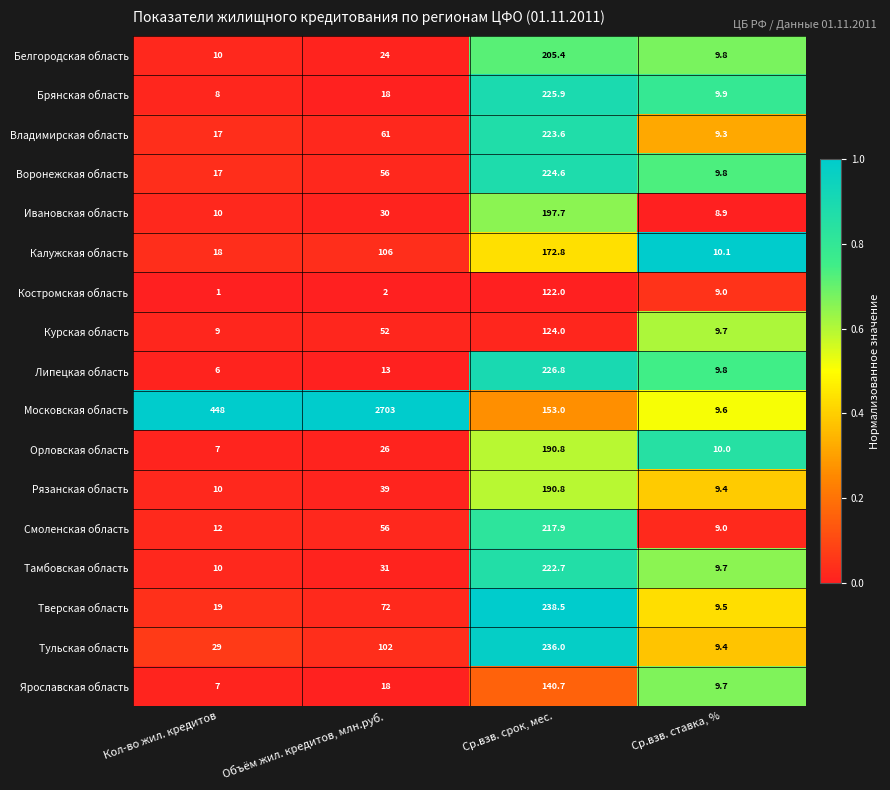

Which series has the widest spread of values?

Московская область